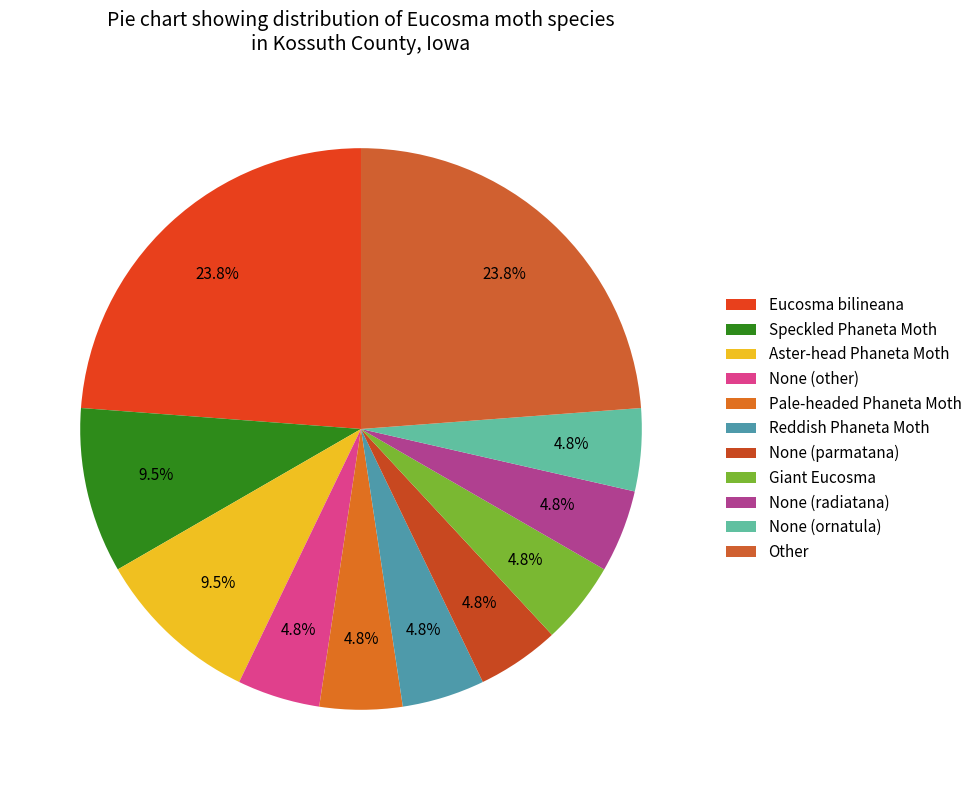

What percentage is the Reddish Phaneta Moth slice, to the nearest percent?

5%